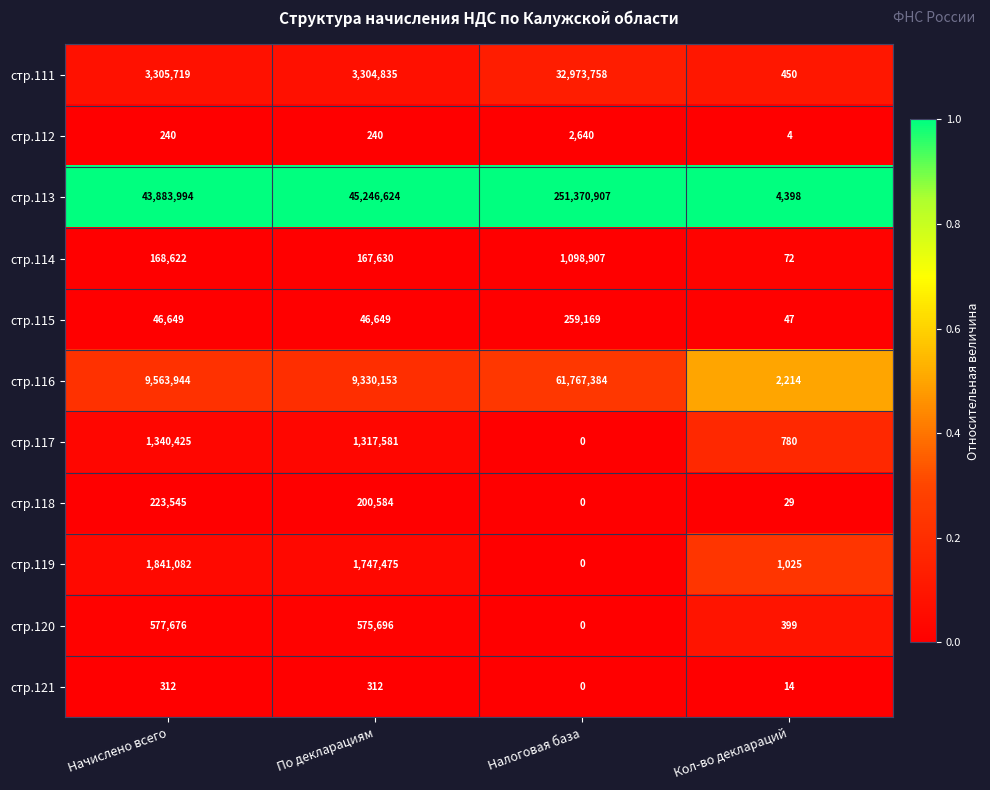

Rank the series by their maximum value, from lowest to highest.

стр.121, стр.112, стр.118, стр.115, стр.120, стр.114, стр.117, стр.119, стр.111, стр.116, стр.113